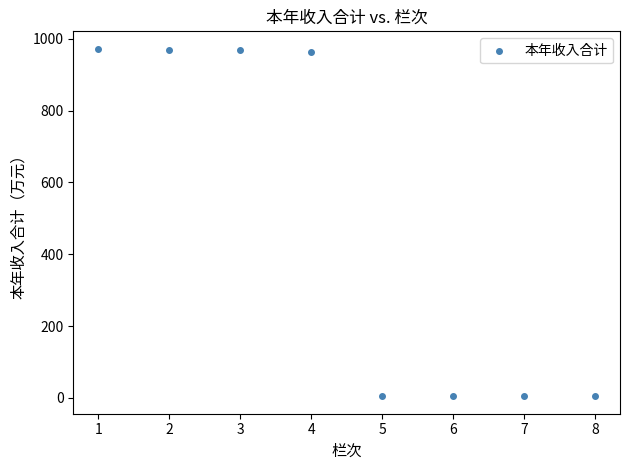

What is the average Y value?

486.4